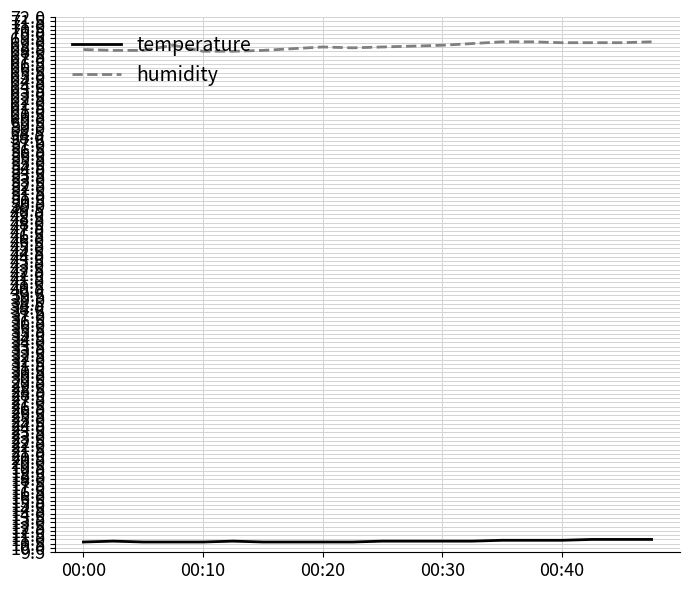

List the series in order of their overall mean, lowest first.

temperature, humidity